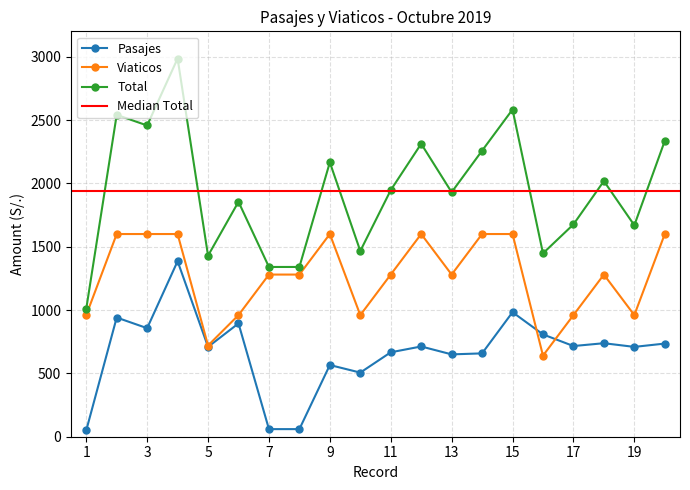

Count the number of categories in the chart.

20